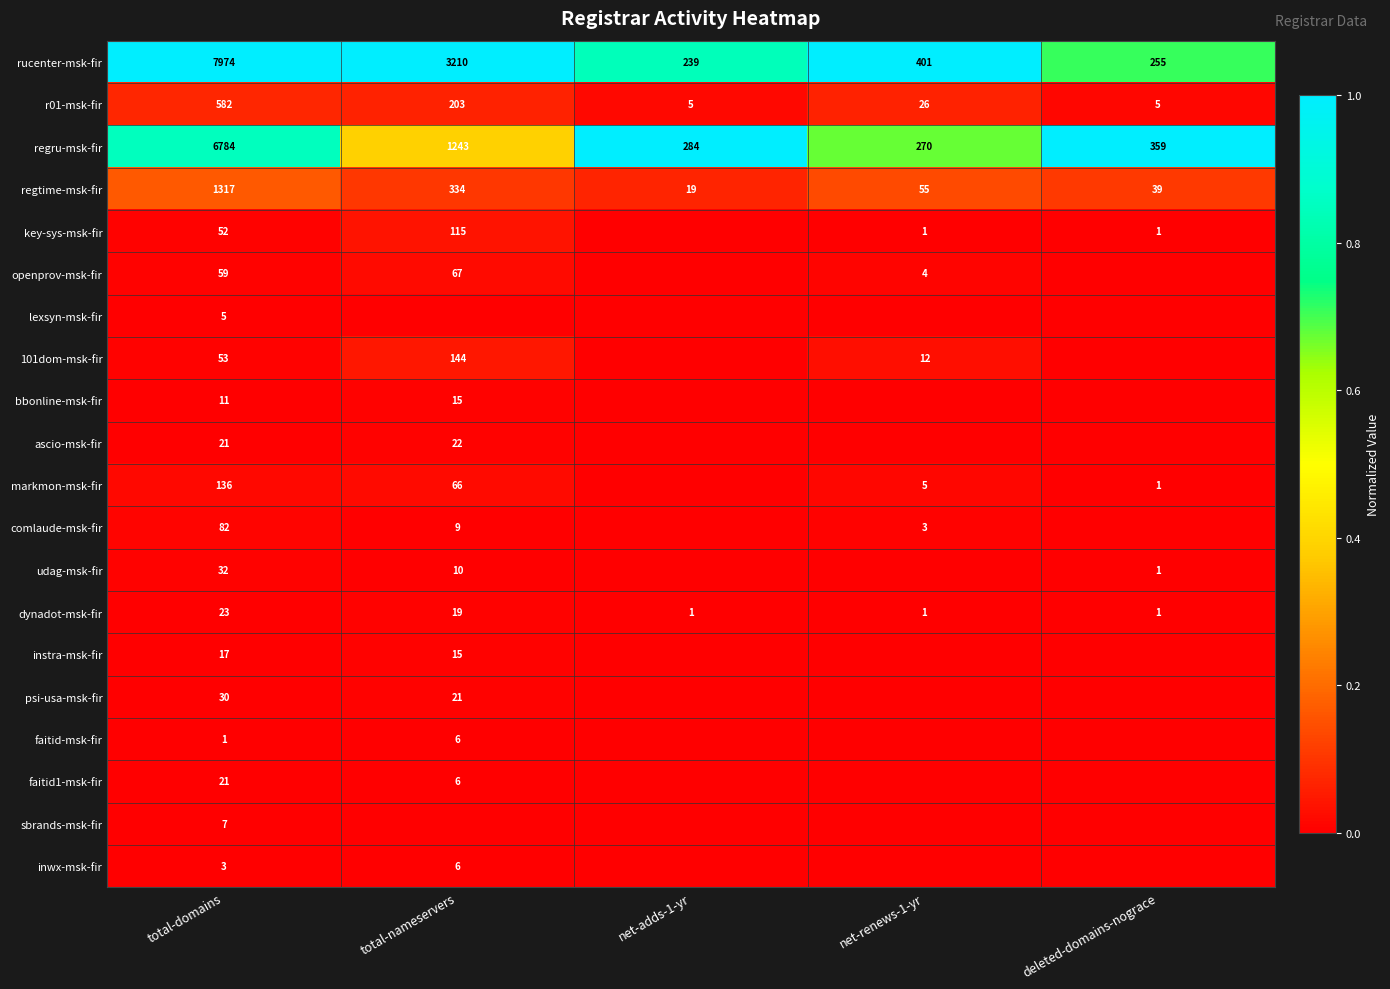

List the labels in order of rucenter-msk-fir value, smallest first.

net-adds-1-yr, deleted-domains-nograce, net-renews-1-yr, total-nameservers, total-domains